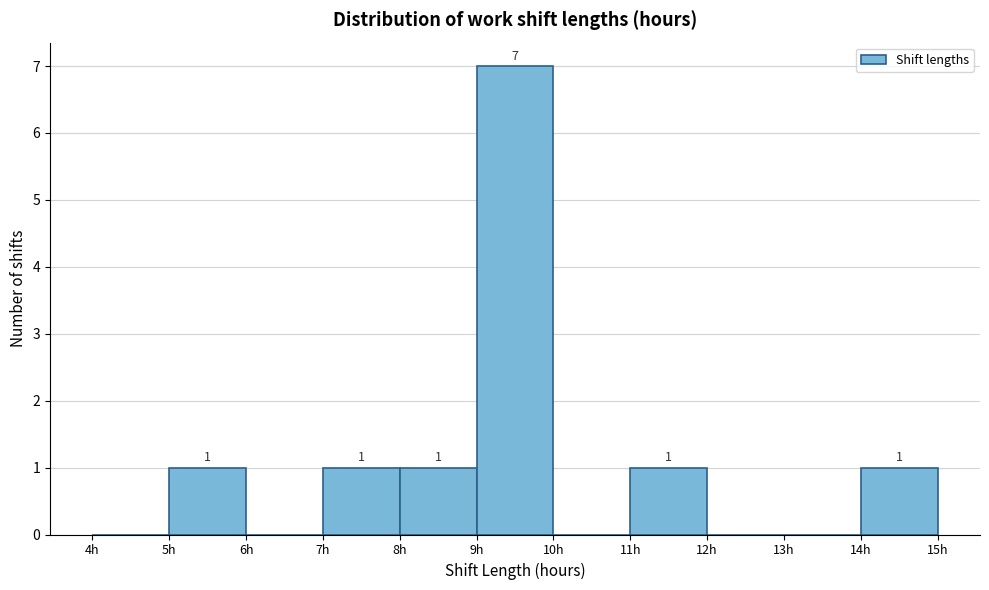

Over which range of the x-axis is the bar tallest?

9 to 10